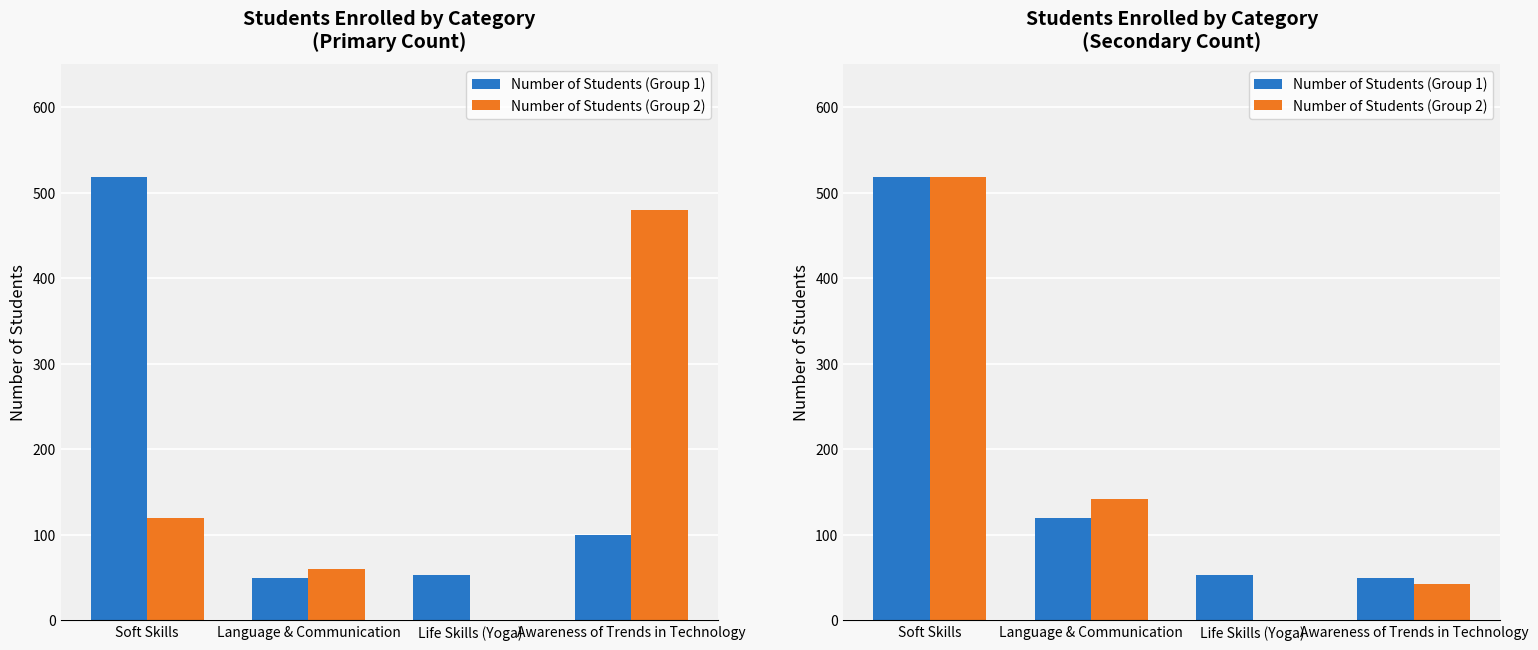

What is the difference between the maximum and minimum values in the Number of Students (Group 1) series?

468